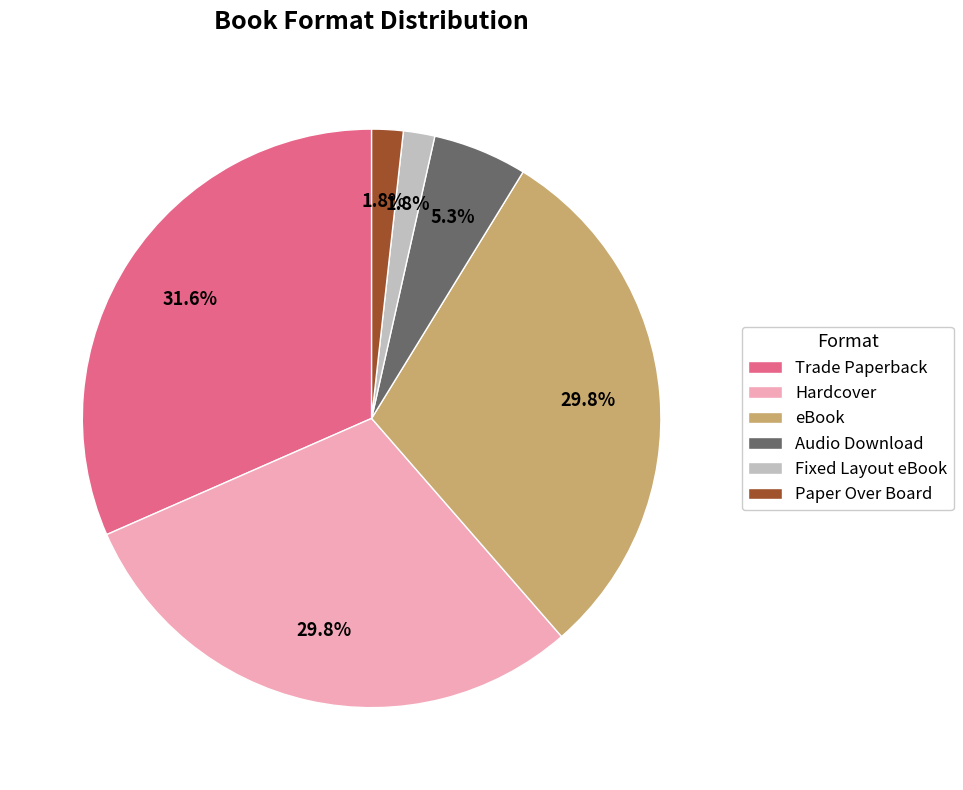

True or false: Trade Paperback accounts for 24% of the total.

False